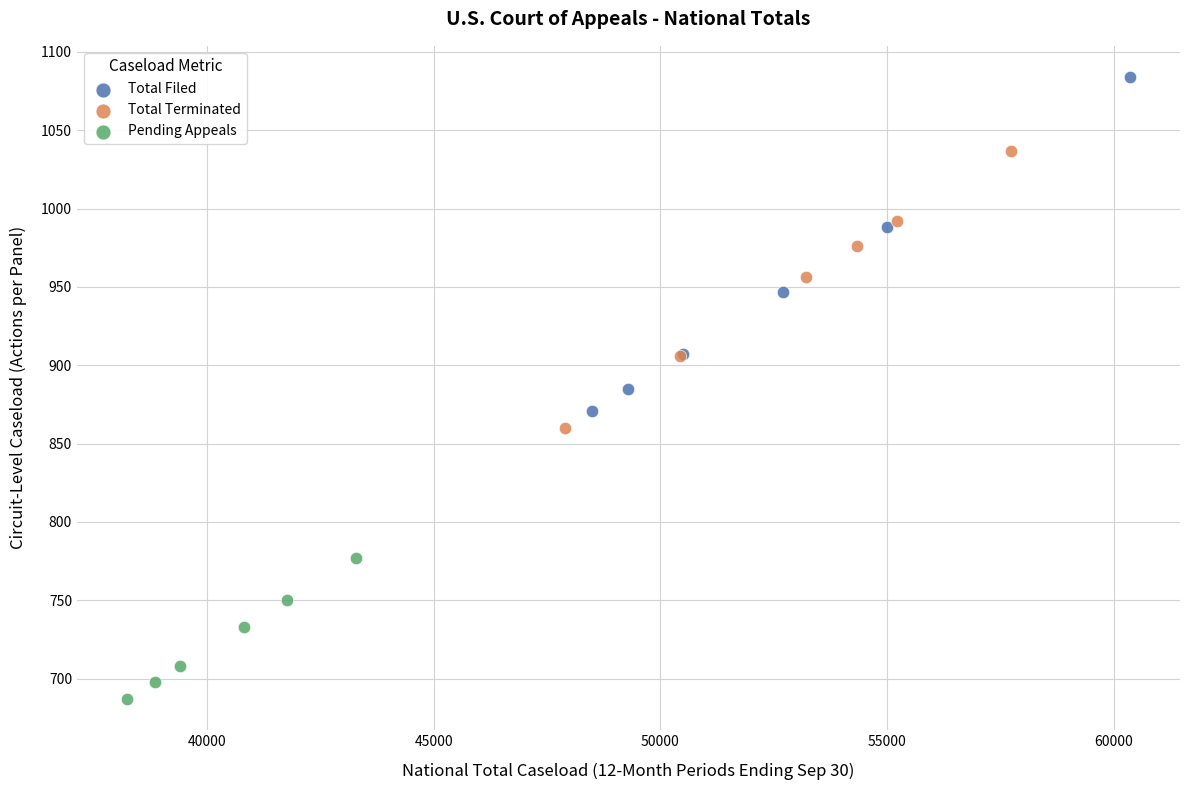

Which series has the largest Y range (max minus min)?

Total Filed